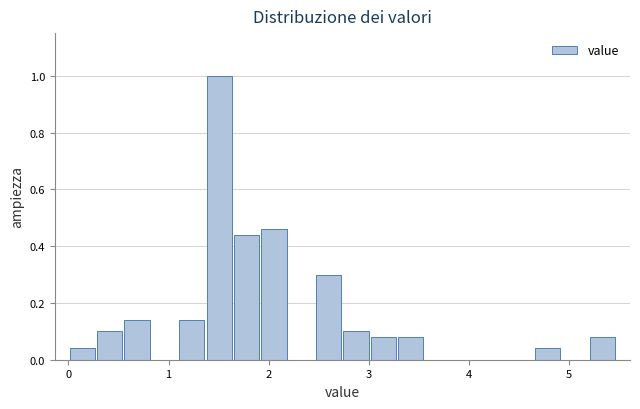

Around what value on the x-axis is the tallest bar? Give the approximate position of its centre, as read against the axis.

1.5